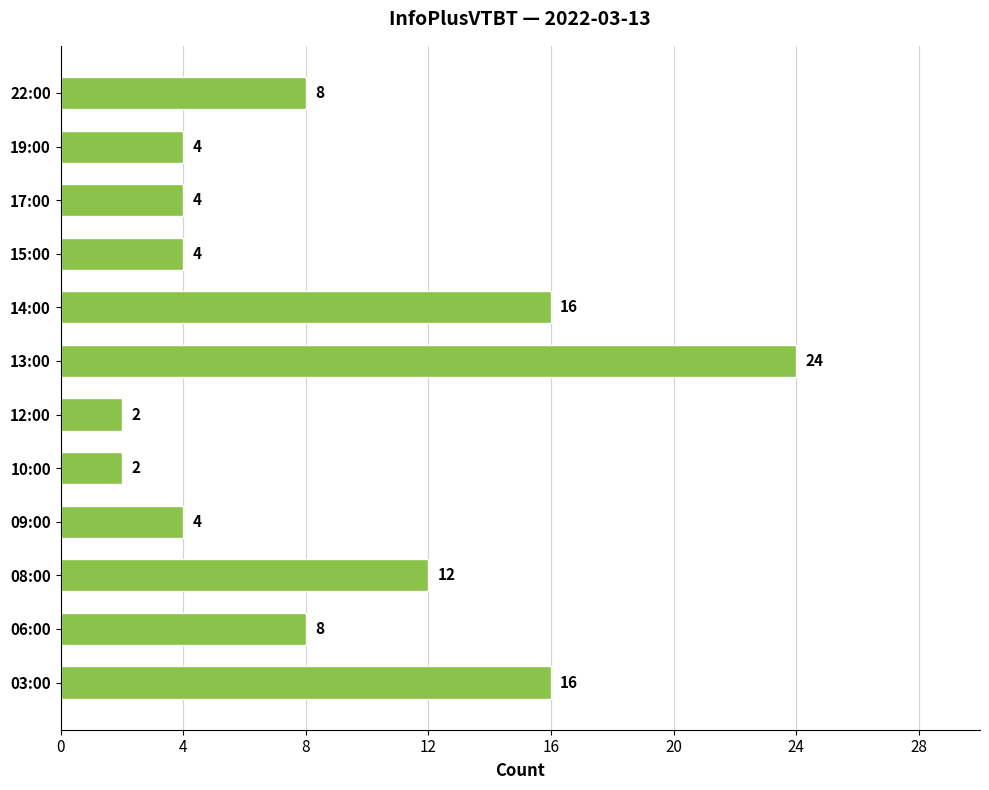

What is the maximum value shown in the chart?

24